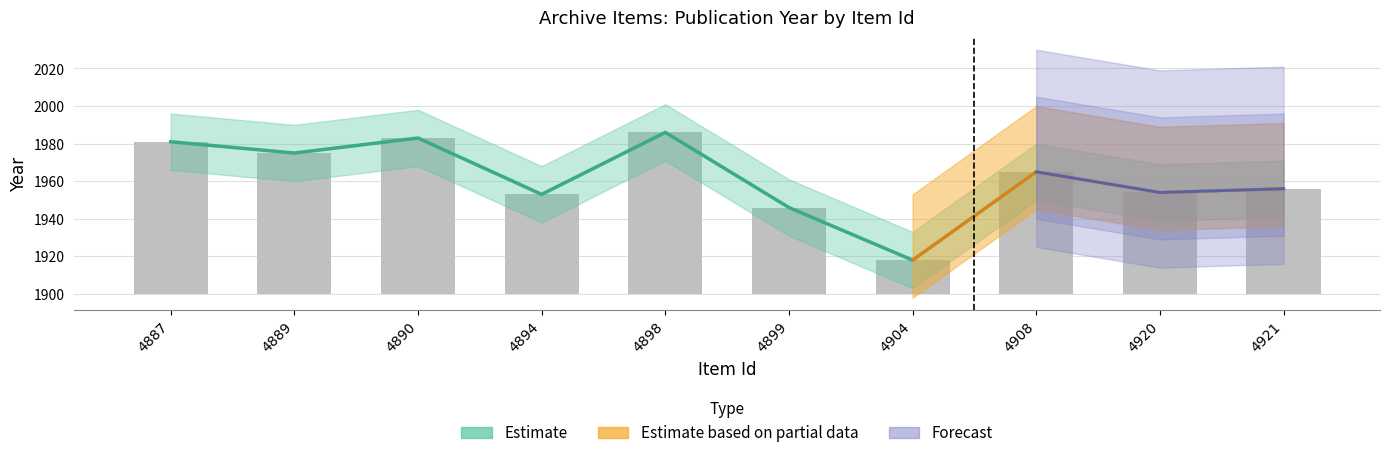

Rank the categories by value from highest to lowest.

4898, 4890, 4887, 4889, 4908, 4921, 4920, 4894, 4899, 4904